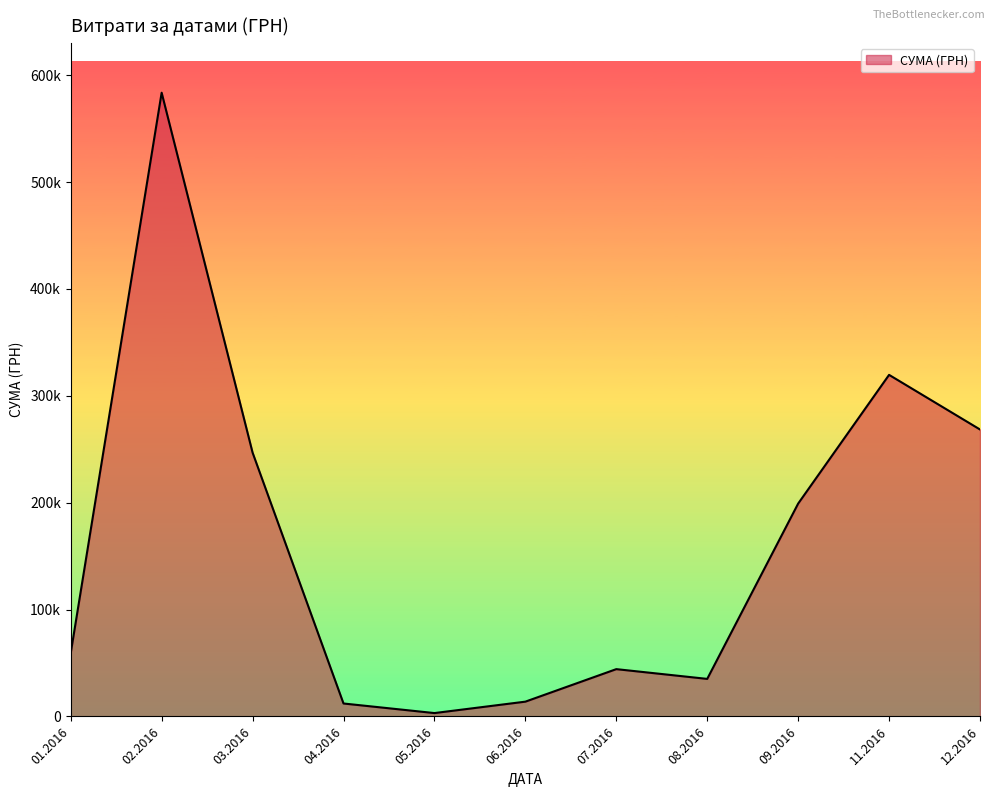

Does the chart display data point markers on the line(s)?

No